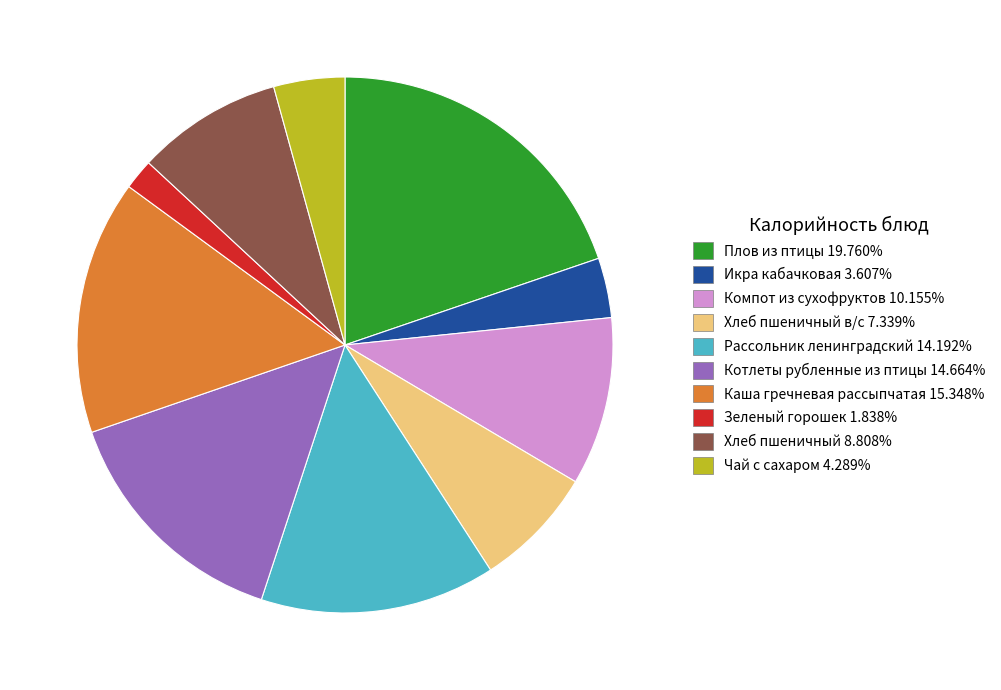

Does any single category account for the majority?

No